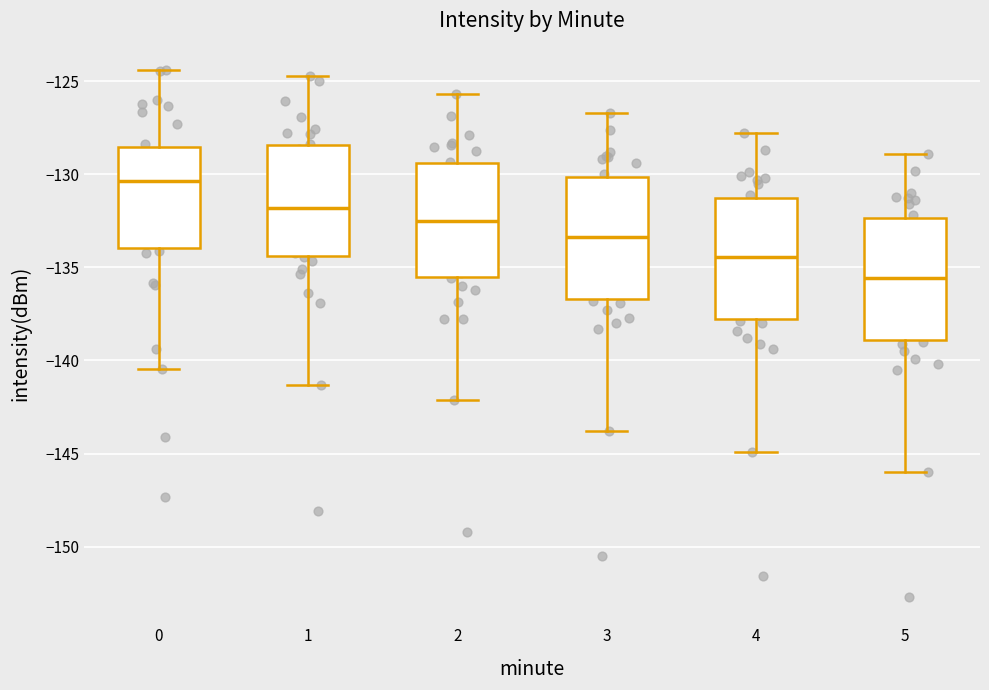

Which box has the highest median line?

0